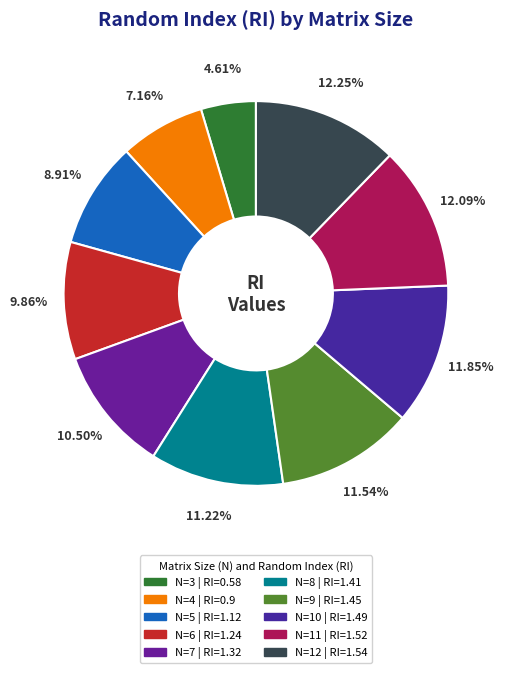

How many slices are in this pie chart?

10